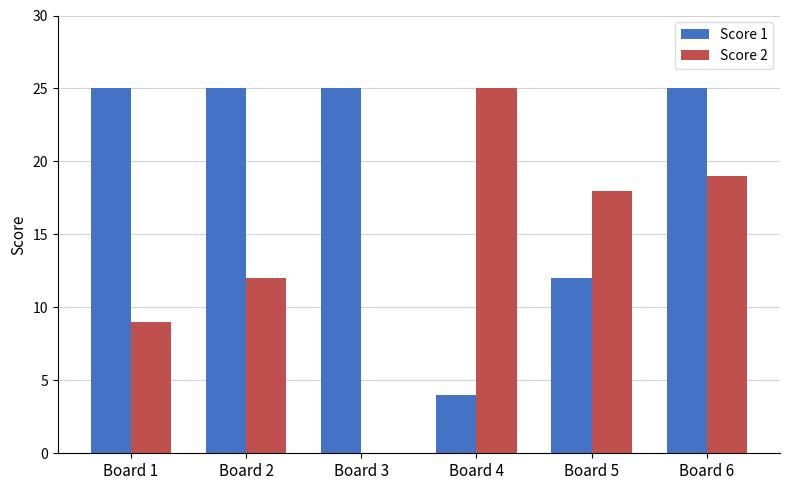

Which series has the largest total across all categories?

Score 1